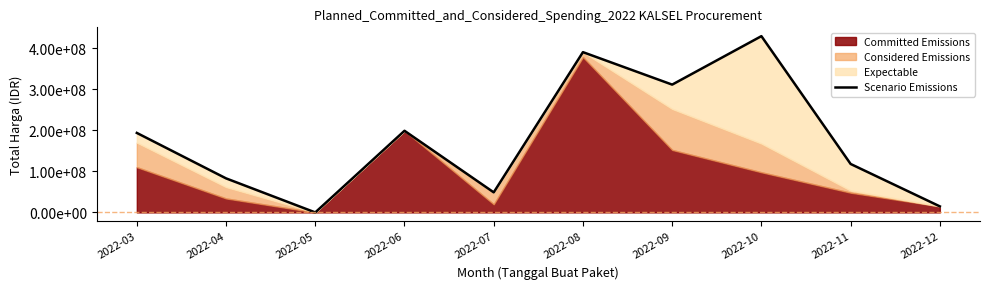

What is the difference between the maximum and minimum values?

430118150